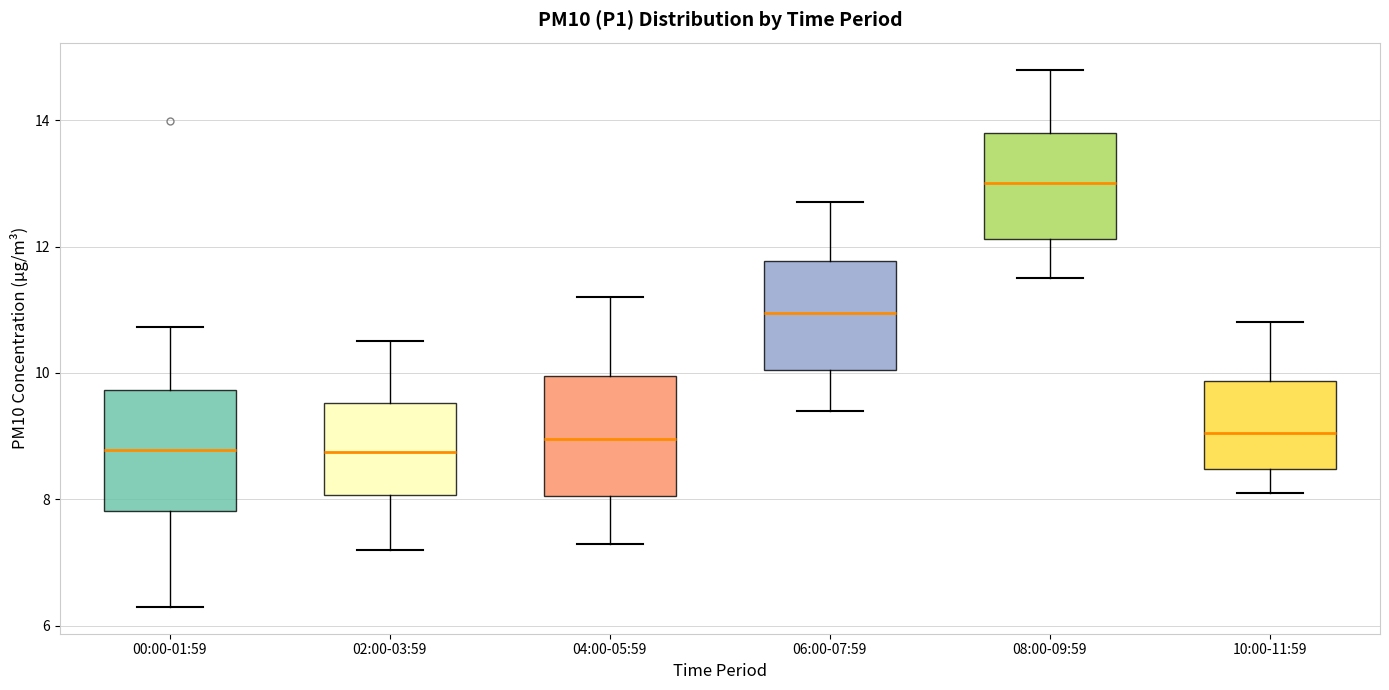

Reading left to right, read every box against the y-axis: the position of its median line, the range the box covers, and the ends of its whiskers. The values are not printed on the chart, so give them approximately, as read against the axis.

00:00-01:59: median 8.8, box 7.8 to 9.8, whiskers 6.4 to 10.8
02:00-03:59: median 8.8, box 8.0 to 9.6, whiskers 7.2 to 10.6
04:00-05:59: median 9.0, box 8.0 to 10.0, whiskers 7.4 to 11.2
06:00-07:59: median 11.0, box 10.0 to 11.8, whiskers 9.4 to 12.8
08:00-09:59: median 13.0, box 12.2 to 13.8, whiskers 11.6 to 14.8
10:00-11:59: median 9.0, box 8.4 to 9.8, whiskers 8.2 to 10.8